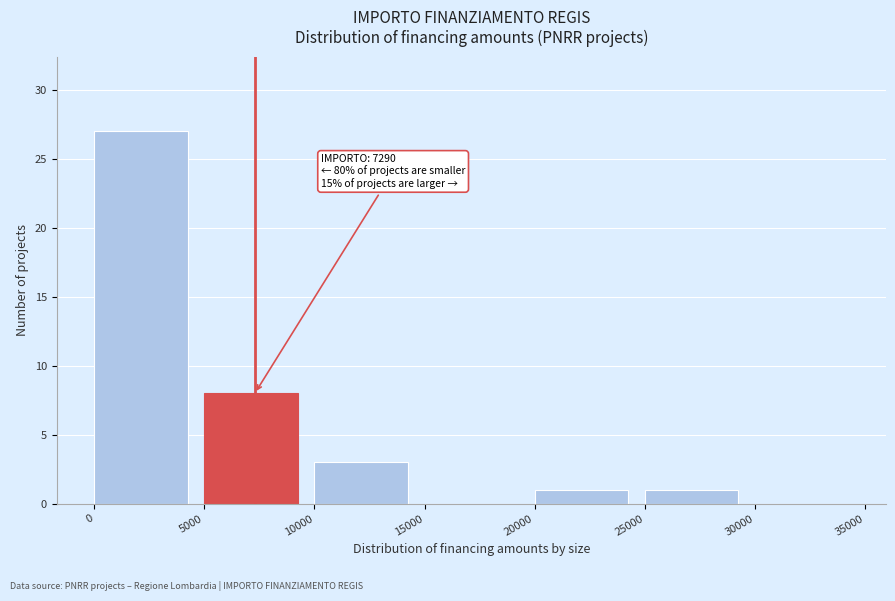

Which range on the x-axis has the tallest bar?

0 to 5000